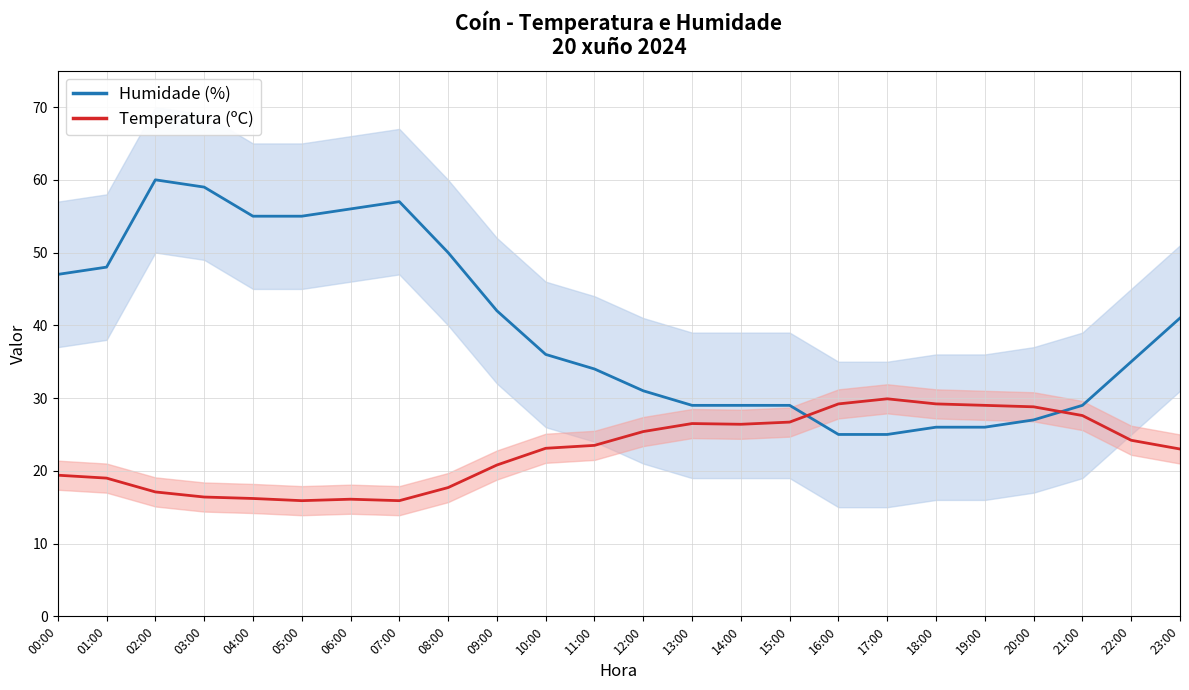

What is the value of the Temperatura (ºC) point at the 2nd from the left?

19.0